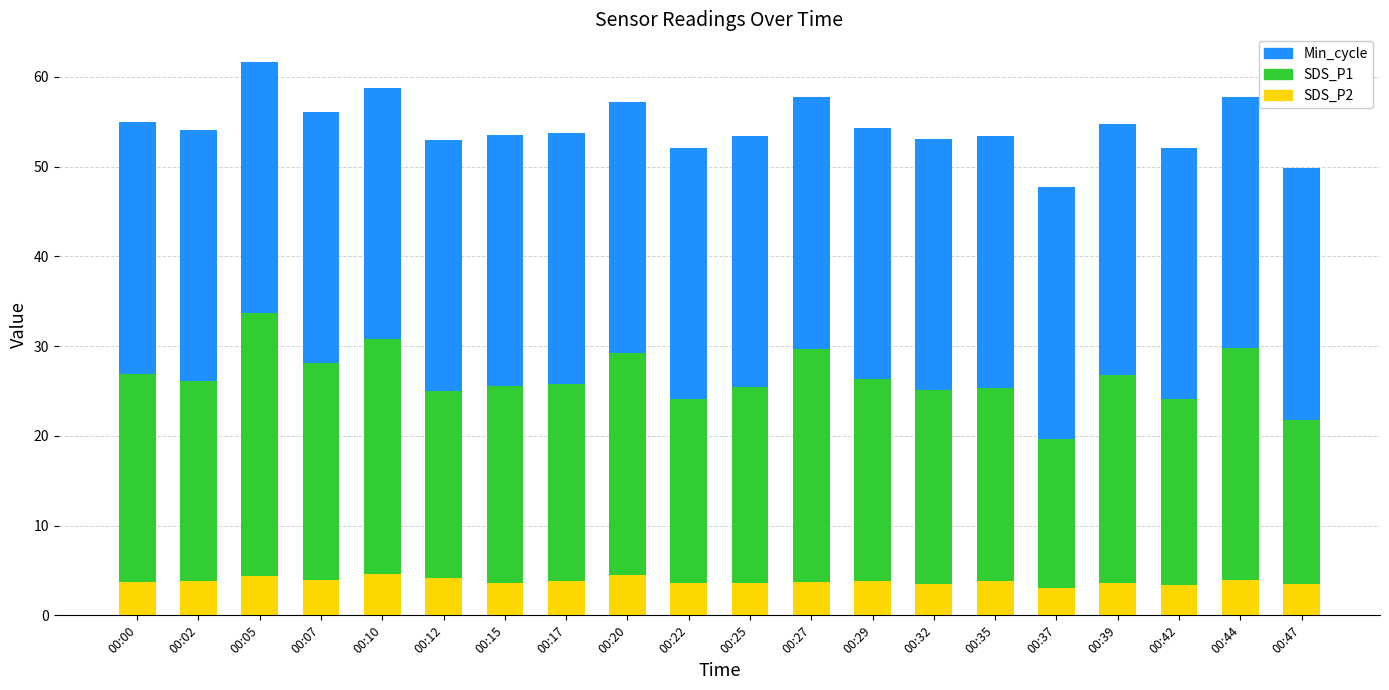

What is the difference between the second highest and minimum values in the SDS_P2 series?

1.5